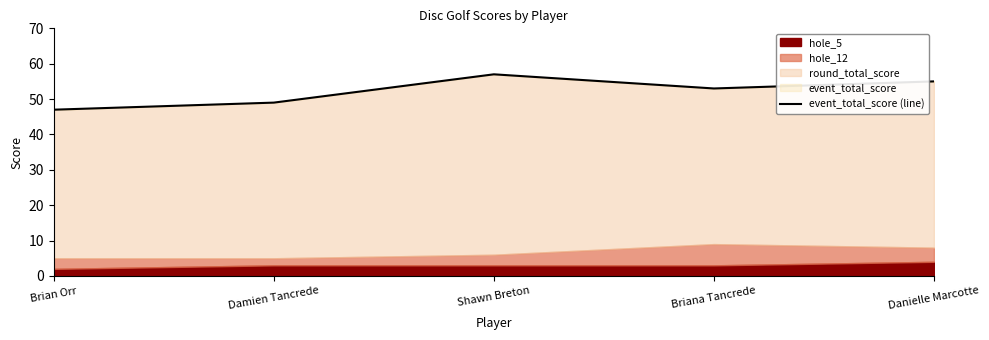

At which category does the chart reach its peak across all series?

Shawn Breton